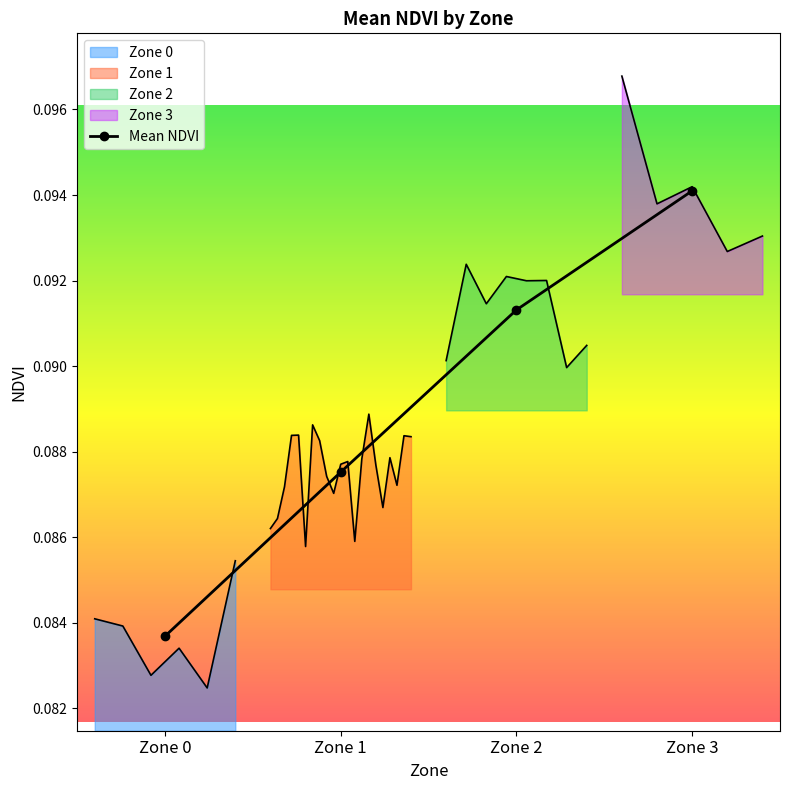

Reading left to right, extract all data points from this chart.

Zone 0=0.1	Zone 1=0.1	Zone 2=0.1	Zone 3=0.1